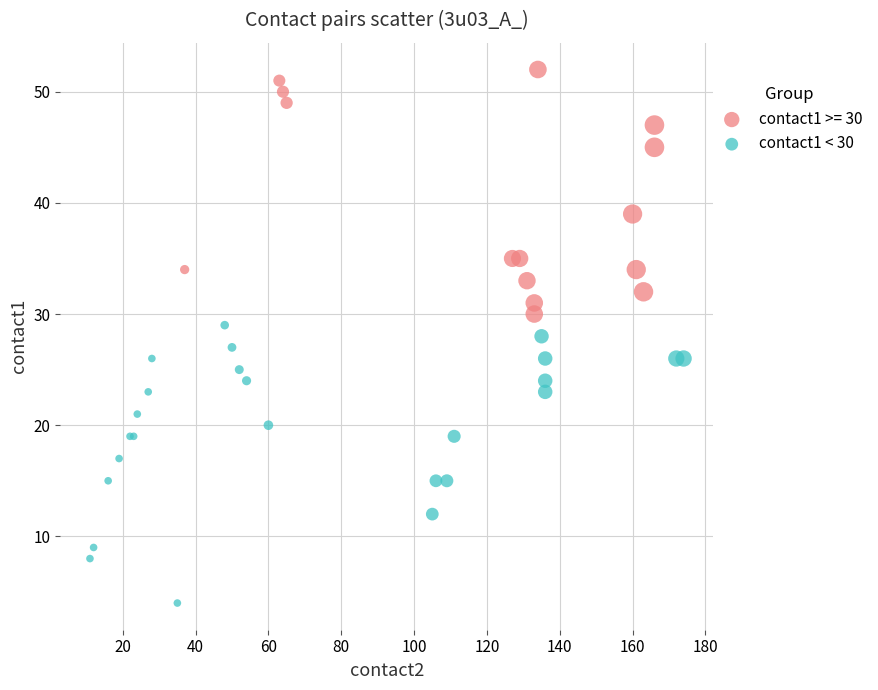

Which series has the largest Y range (max minus min)?

contact1 < 30